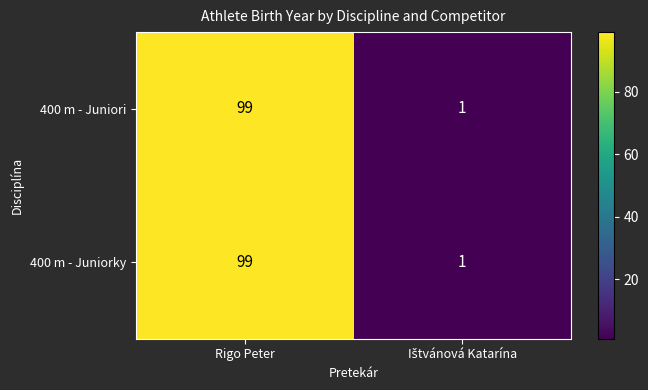

What is the sum of all 400 m - Juniori values?

100